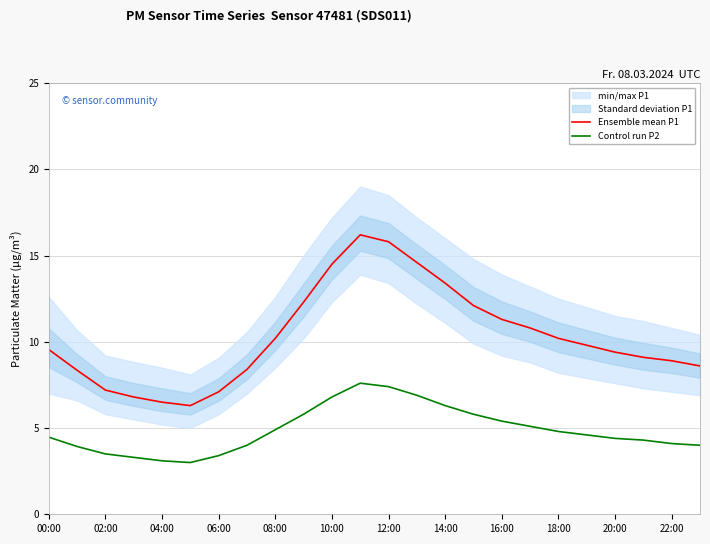

True or false: Control run P2 and Ensemble mean P1 intersect in this chart.

False